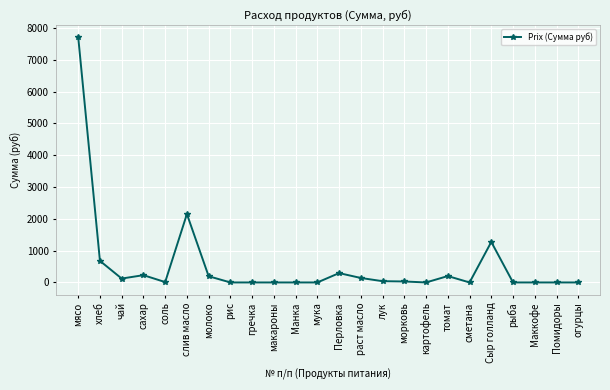

What is the greatest value displayed?

7717.5